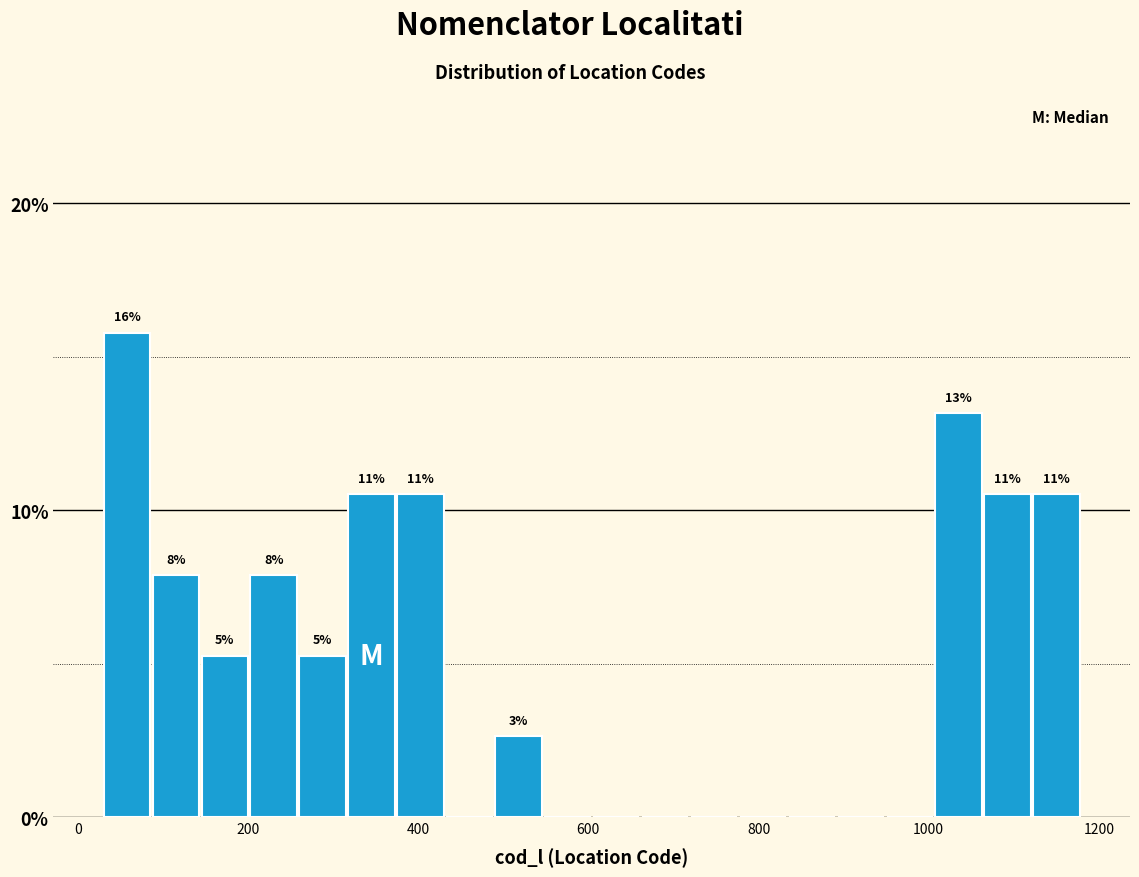

Around what value on the x-axis is the tallest bar? Give the approximate position of its centre, as read against the axis.

60